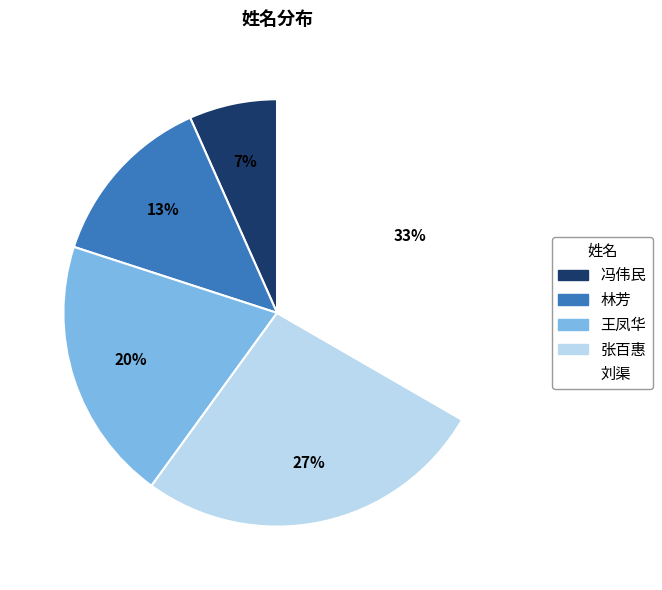

Count the number of slices in the pie.

5